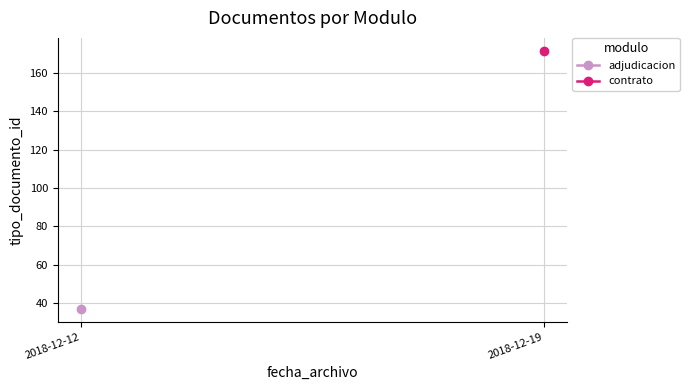

How many values in the contrato series exceed 171?

1